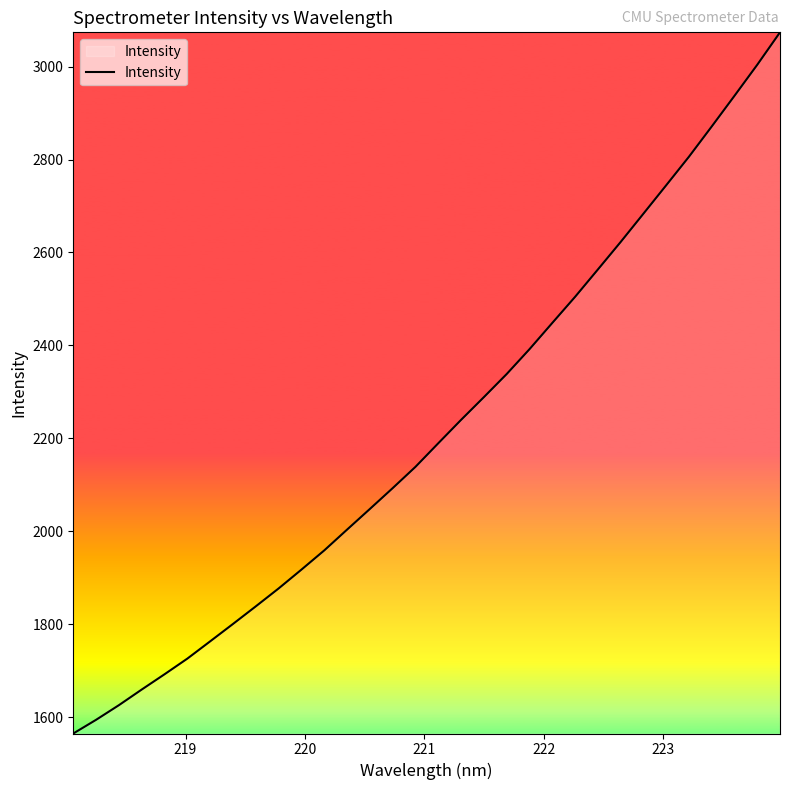

How many values exceed 2189?

16